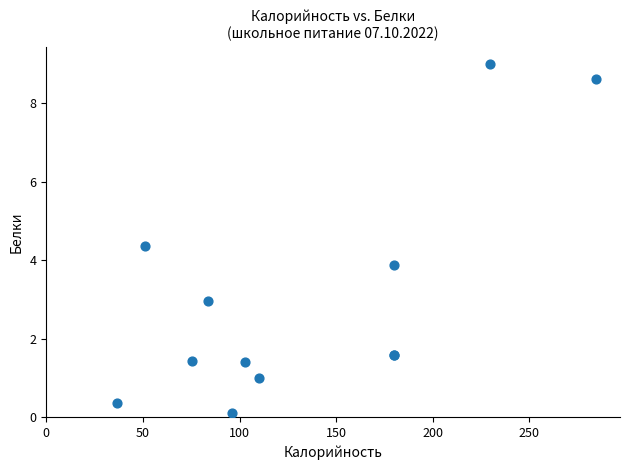

What Y value in the scatter plot is closest to 4?

3.9